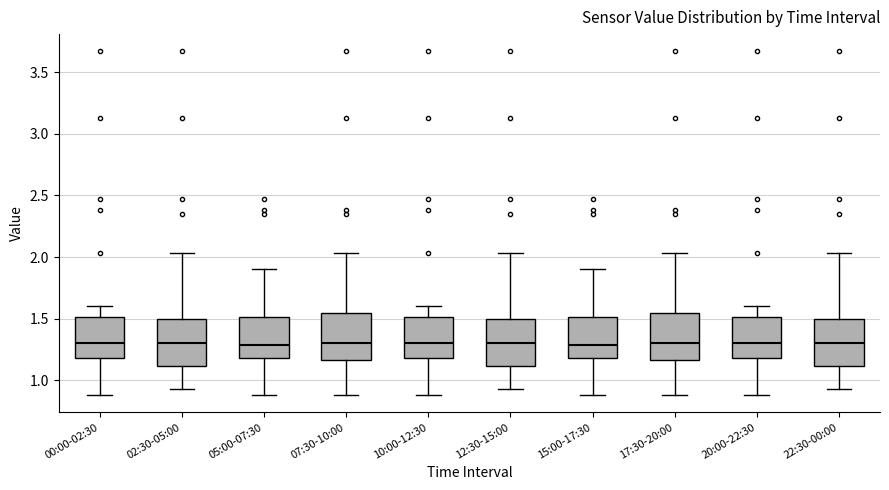

Reading left to right, transcribe this box plot: for each box, give where its median line is, the range the box spans, and where its two whiskers end, as read against the y-axis. The values are not printed on the chart, so give them approximately, as read against the axis.

00:00-02:30: median 1.30, box 1.20 to 1.50, whiskers 0.90 to 1.60
02:30-05:00: median 1.30, box 1.10 to 1.50, whiskers 0.95 to 2.05
05:00-07:30: median 1.30, box 1.20 to 1.50, whiskers 0.90 to 1.90
07:30-10:00: median 1.30, box 1.15 to 1.55, whiskers 0.90 to 2.05
10:00-12:30: median 1.30, box 1.20 to 1.50, whiskers 0.90 to 1.60
12:30-15:00: median 1.30, box 1.10 to 1.50, whiskers 0.95 to 2.05
15:00-17:30: median 1.30, box 1.20 to 1.50, whiskers 0.90 to 1.90
17:30-20:00: median 1.30, box 1.15 to 1.55, whiskers 0.90 to 2.05
20:00-22:30: median 1.30, box 1.20 to 1.50, whiskers 0.90 to 1.60
22:30-00:00: median 1.30, box 1.10 to 1.50, whiskers 0.95 to 2.05